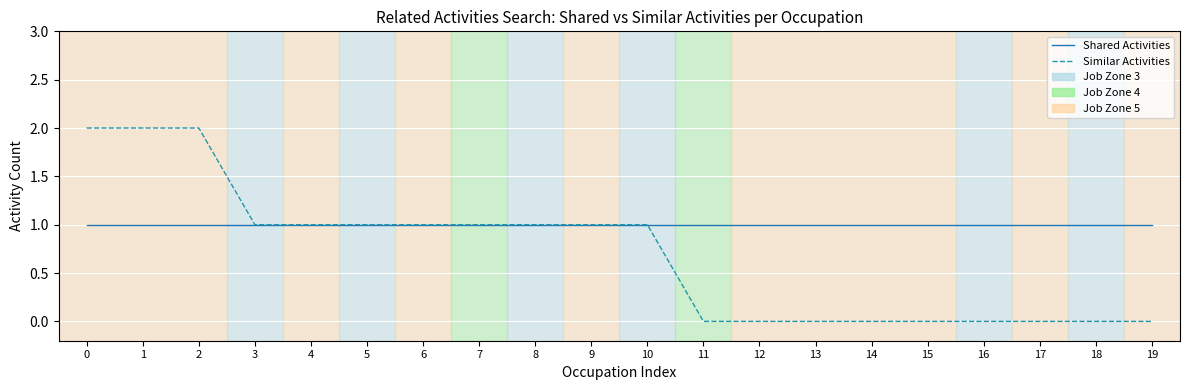

Is it true that Similar Activities equals 3 at 1?

False